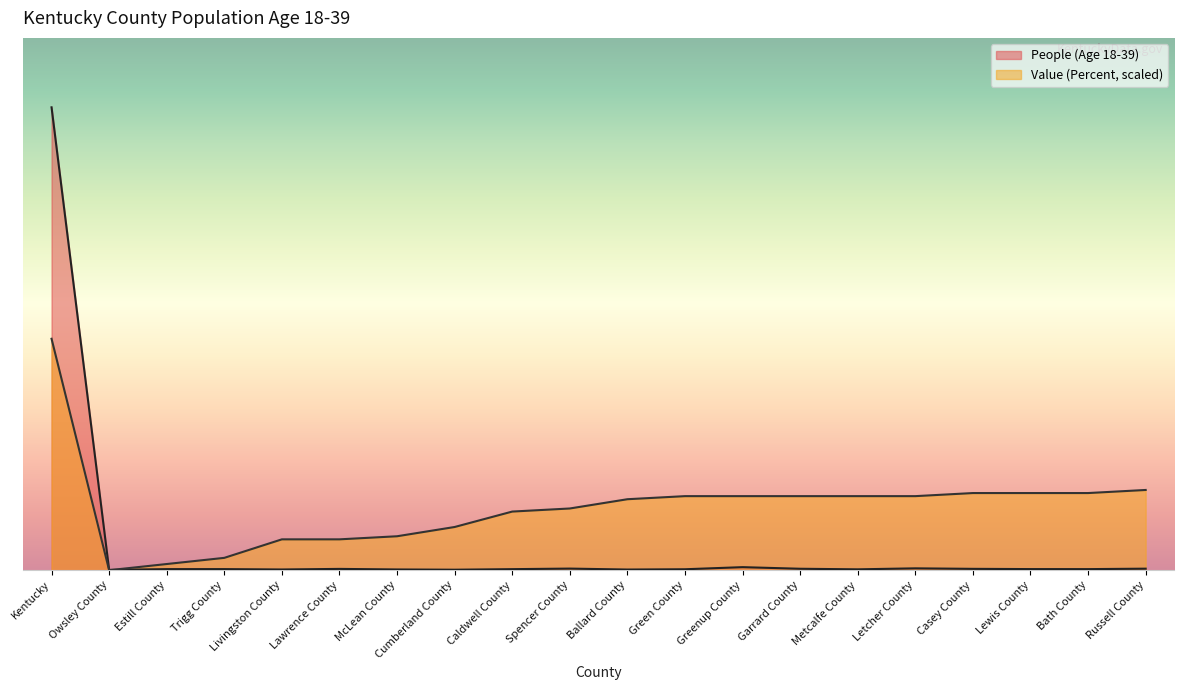

At Russell County, list the series in order from largest to smallest.

Value (Percent, scaled), People (Age 18-39)